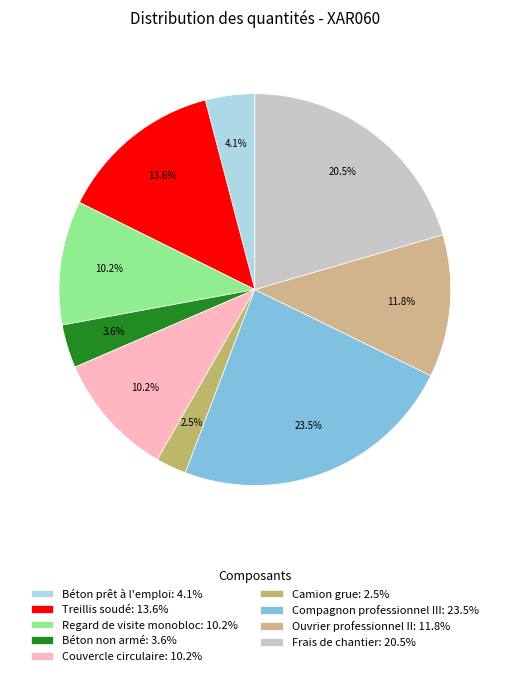

Is it true that Treillis soudé is 14% of the pie?

True